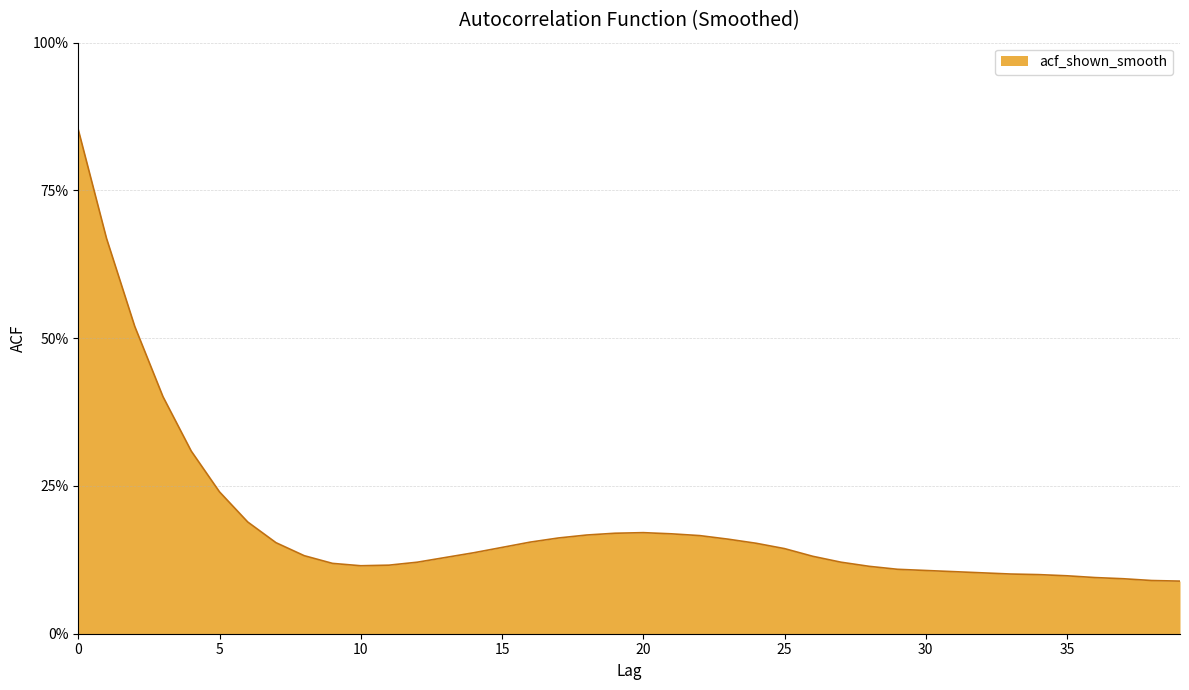

Does the chart have visible grid lines?

Yes